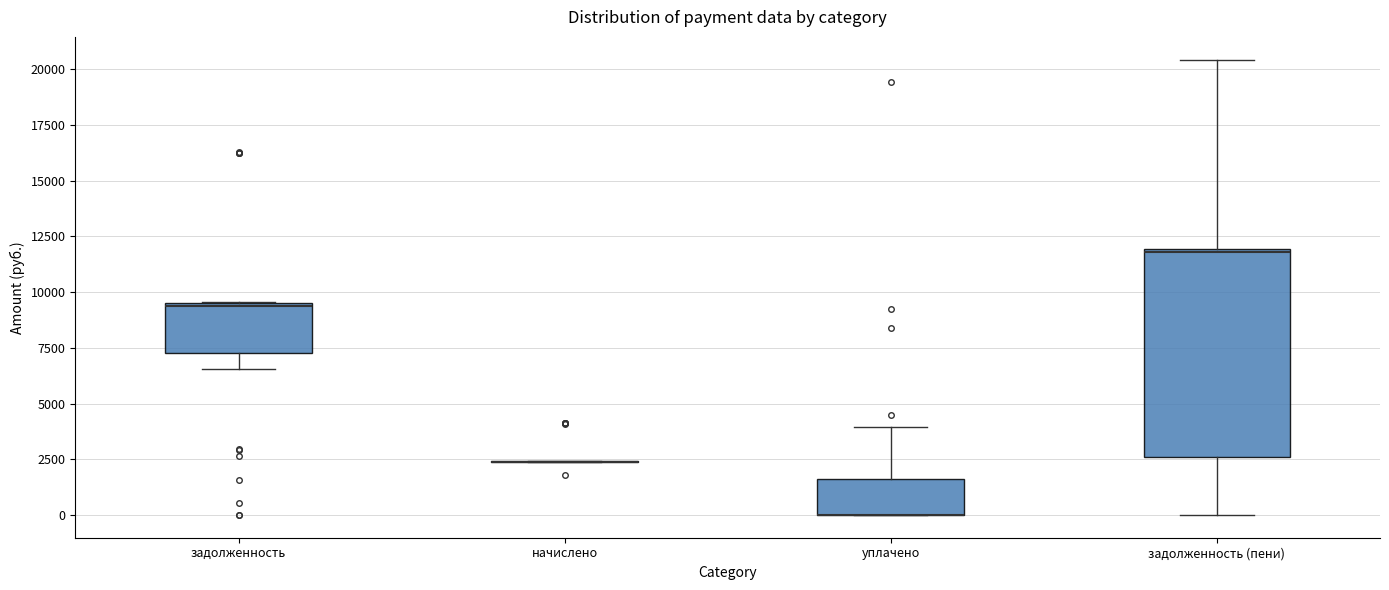

Comparing the boxes themselves (not the whiskers), which one is the tallest?

задолженность (пени)